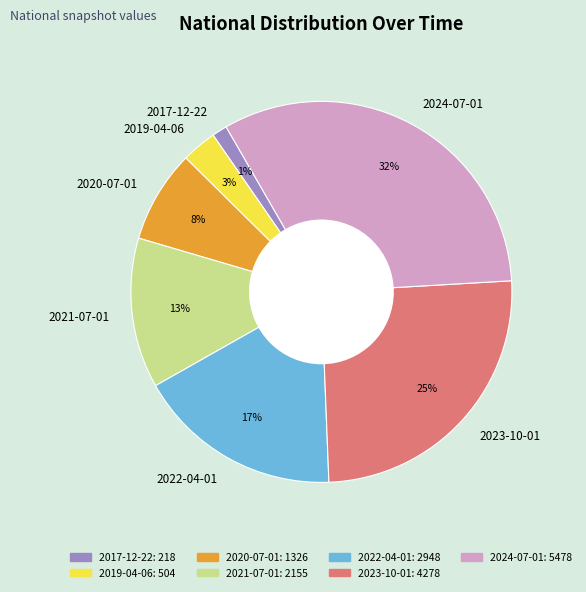

Which slice is the largest?

2024-07-01